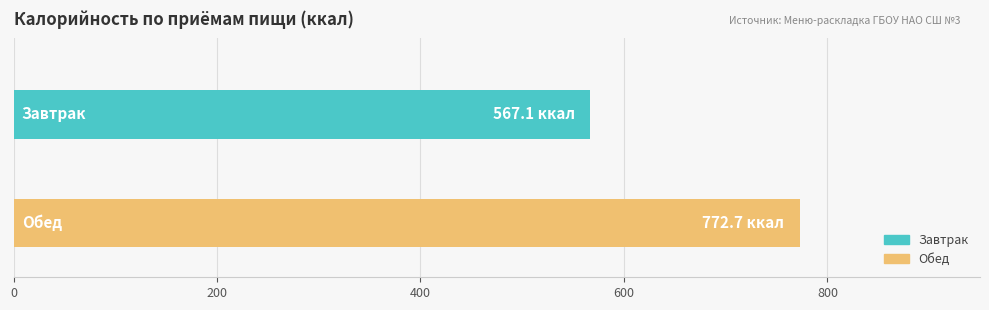

What is the greatest value displayed?

772.7